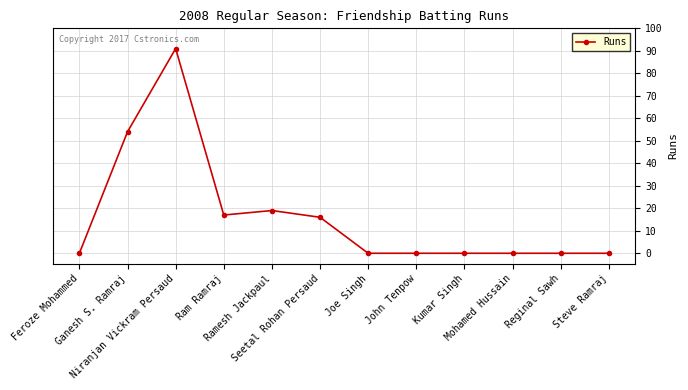

What is the difference between the second highest and minimum values?

54